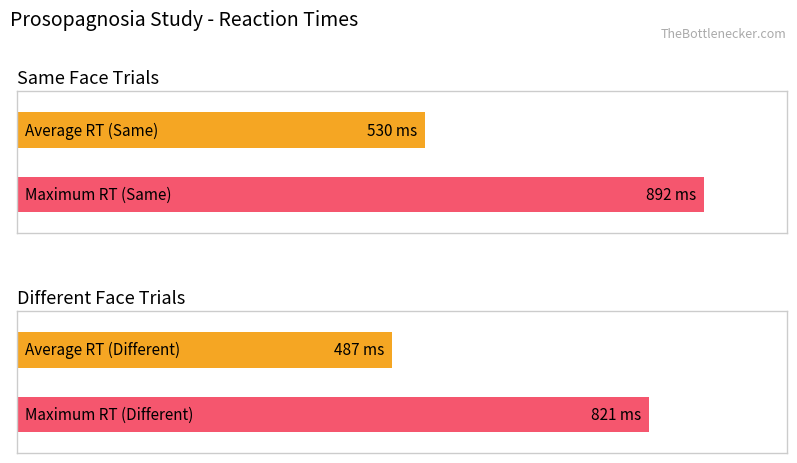

How many bars are there in each group?

2